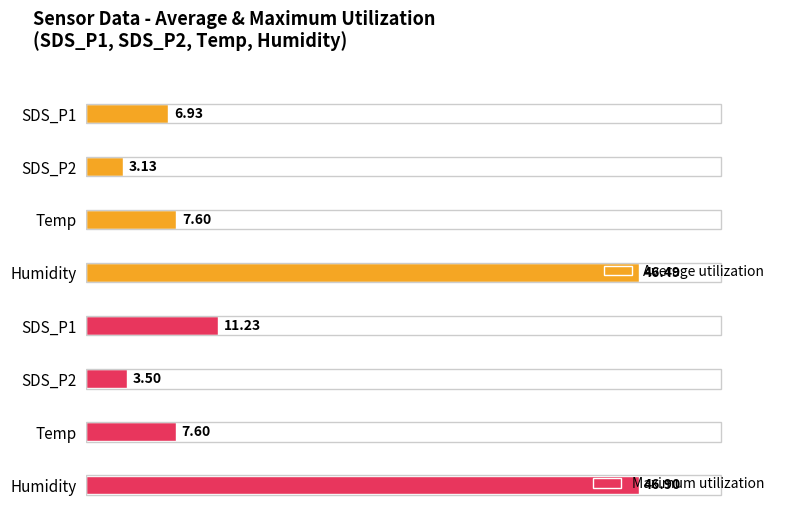

At which label is Average utilization closest to 24?

Temp